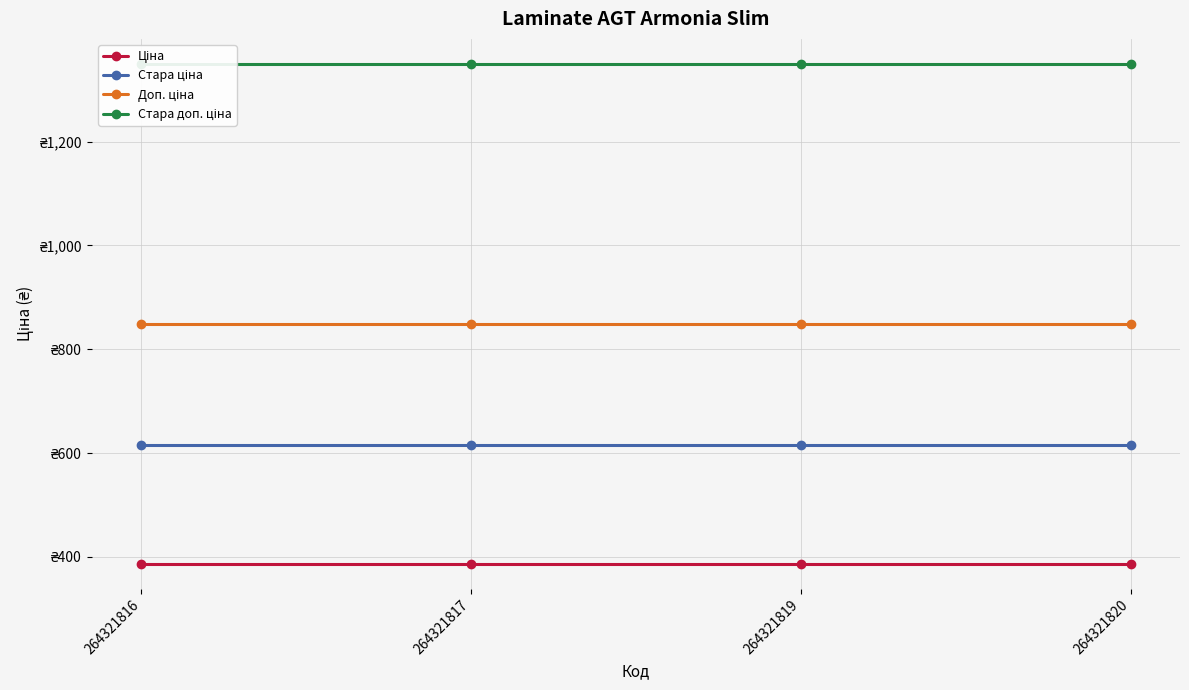

Rank the series by their maximum value, from lowest to highest.

Ціна, Стара ціна, Доп. ціна, Стара доп. ціна